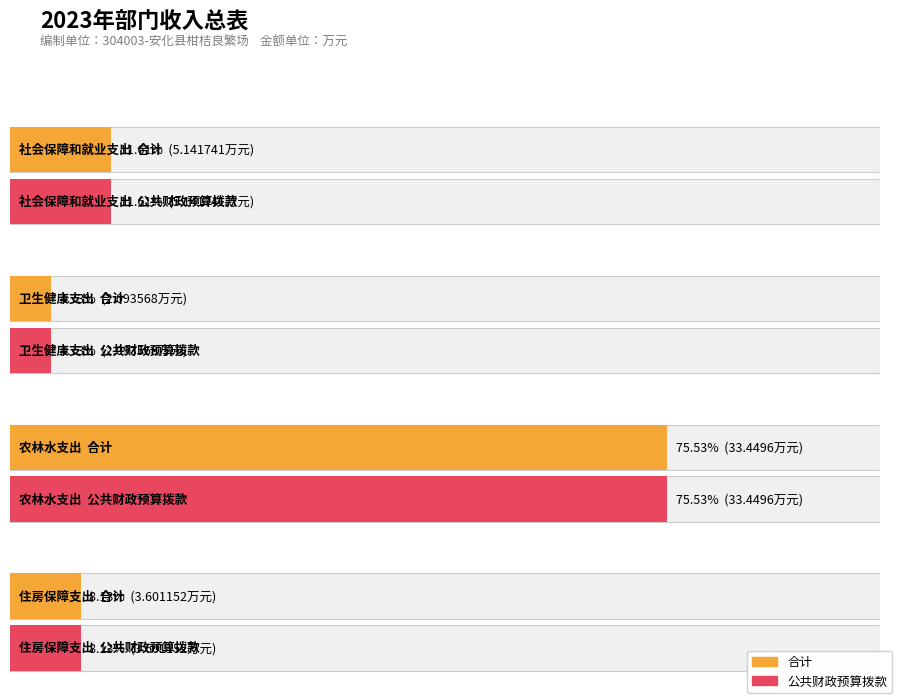

How many bars are there in each group?

2